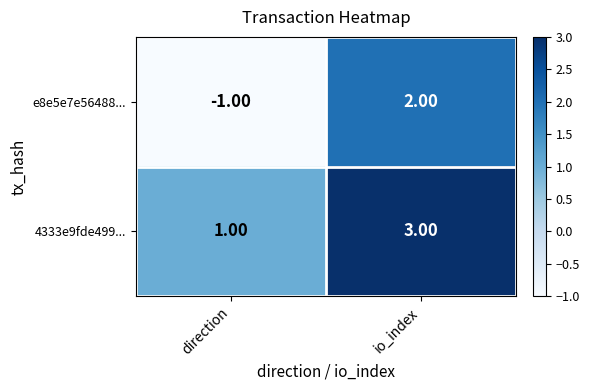

At how many categories does at least one series exceed 0?

2